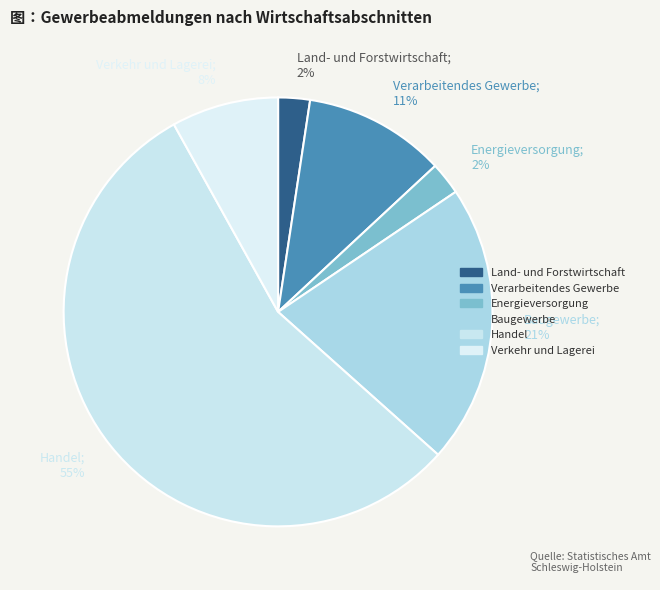

Which has a higher value, Handel; 55% or Verkehr und Lagerei; 8%?

Handel; 55%